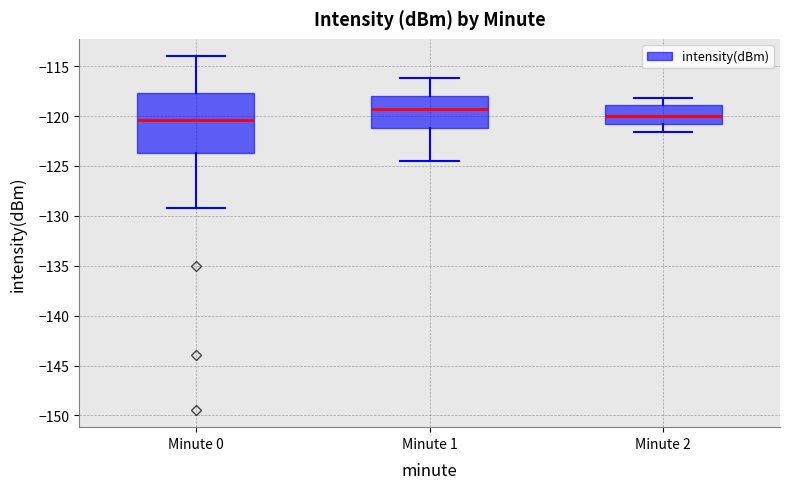

Comparing the boxes themselves (not the whiskers), which one is the tallest?

Minute 0